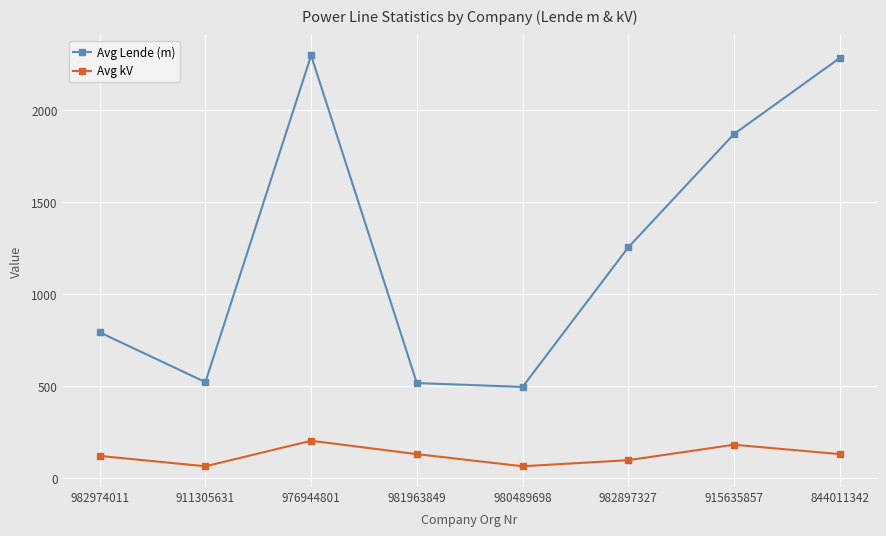

What is the minimum value for Avg Lende (m)?

497.0